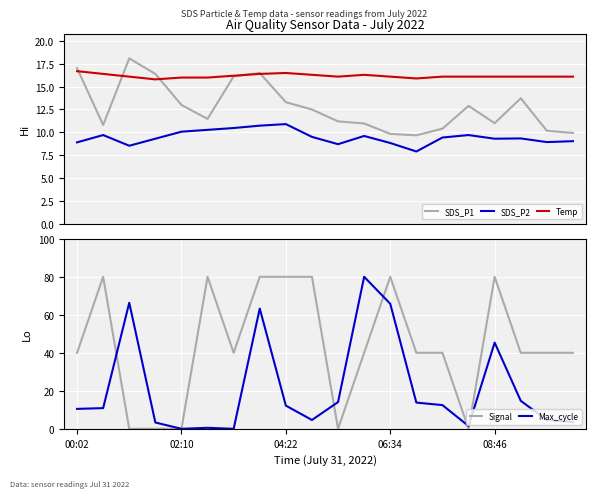

How many data points in SDS_P1 are less than 12?

10